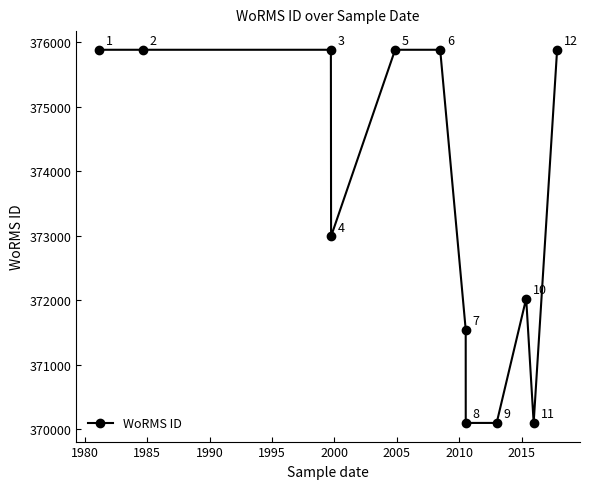

True or false: the data has more than 0 interior local peaks.

True